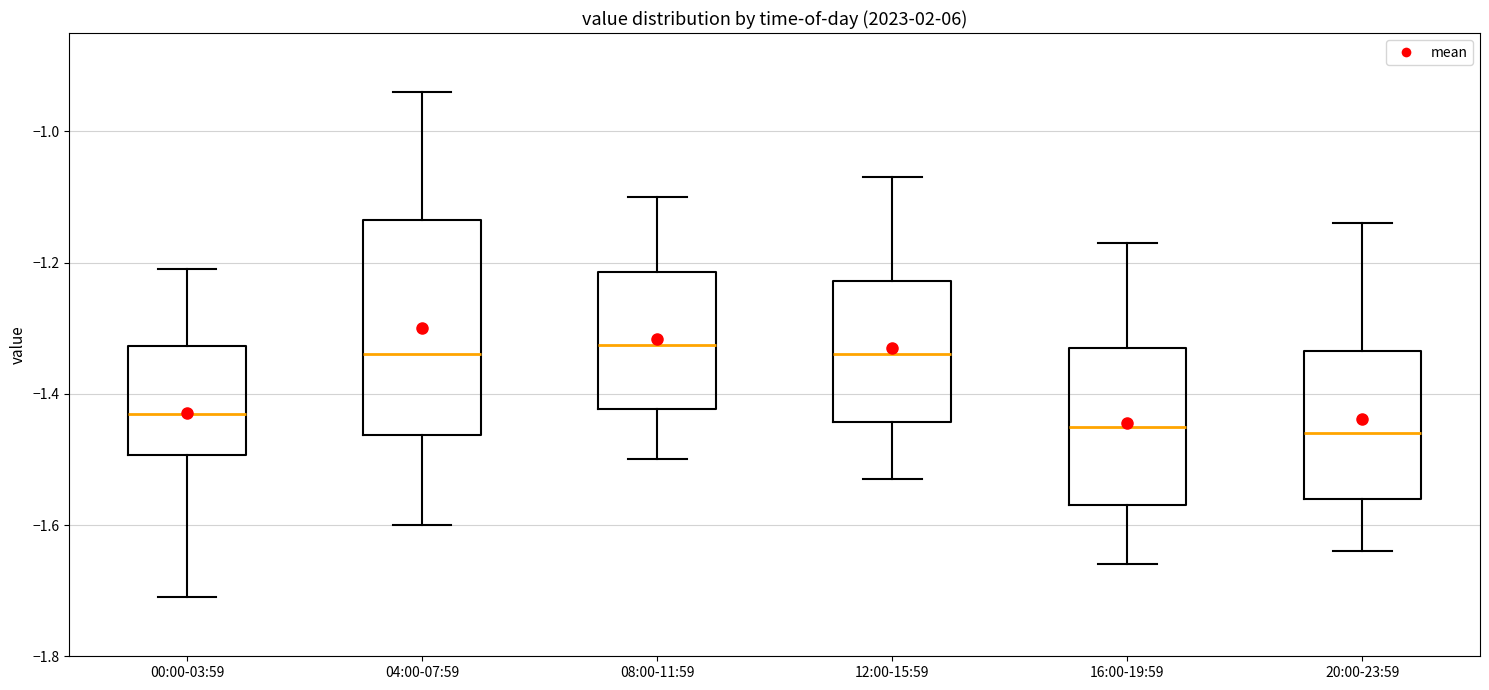

Reading left to right, transcribe this box plot: for each box, give where its median line is, the range the box spans, and where its two whiskers end, as read against the y-axis. The values are not printed on the chart, so give them approximately, as read against the axis.

00:00-03:59: median -1.42, box -1.50 to -1.32, whiskers -1.70 to -1.20
04:00-07:59: median -1.34, box -1.46 to -1.14, whiskers -1.60 to -0.94
08:00-11:59: median -1.32, box -1.42 to -1.22, whiskers -1.50 to -1.10
12:00-15:59: median -1.34, box -1.44 to -1.22, whiskers -1.52 to -1.06
16:00-19:59: median -1.44, box -1.56 to -1.32, whiskers -1.66 to -1.16
20:00-23:59: median -1.46, box -1.56 to -1.34, whiskers -1.64 to -1.14